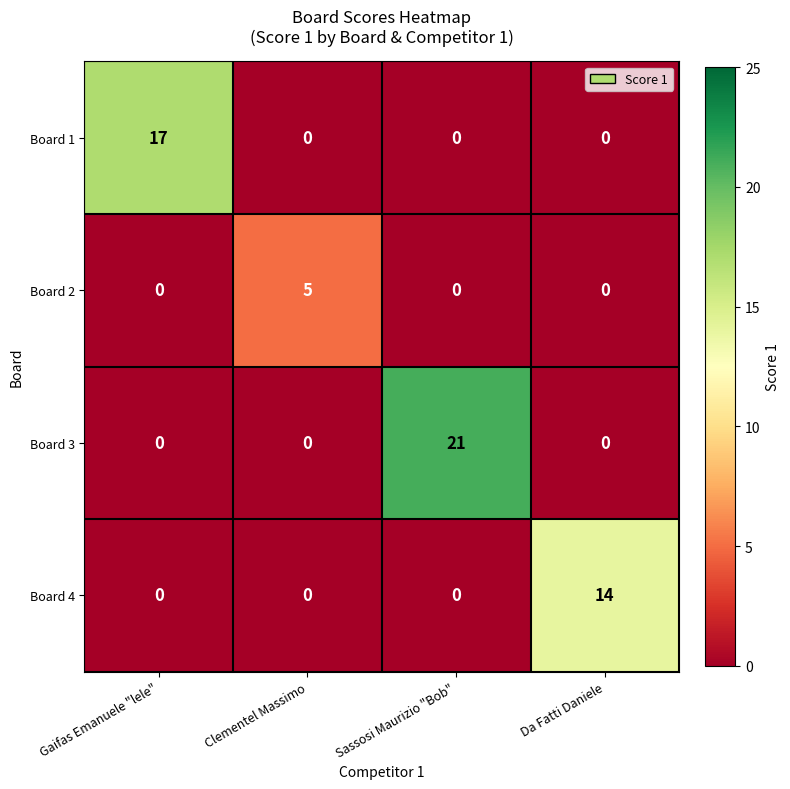

What is the highest value of the Board 2 series?

5